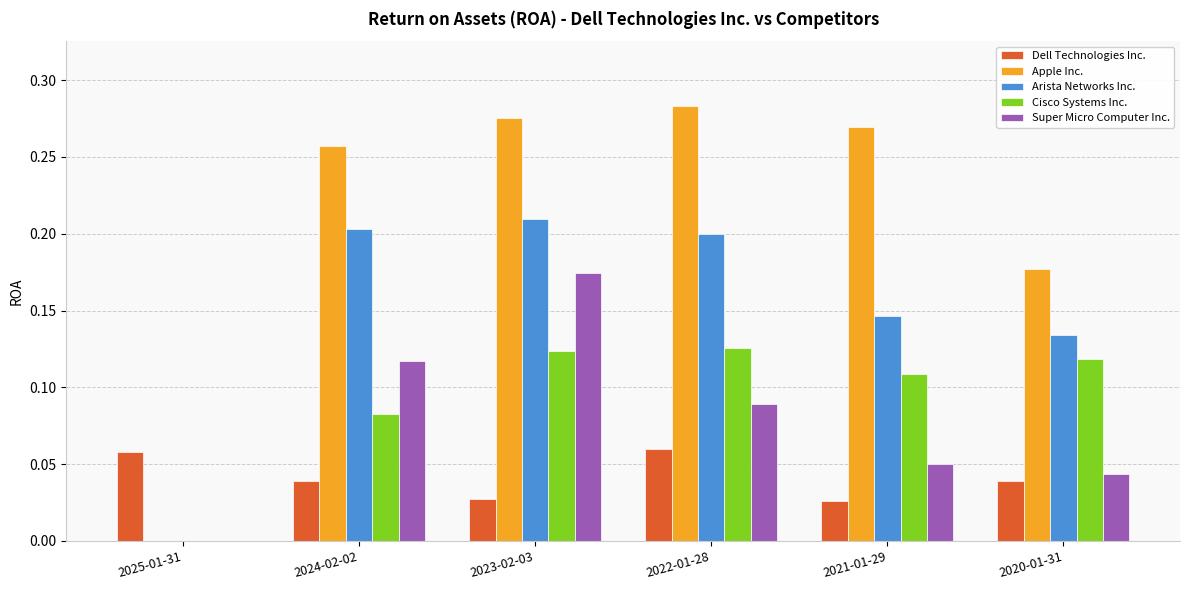

Which category has the highest value in the Super Micro Computer Inc. series?

2023-02-03